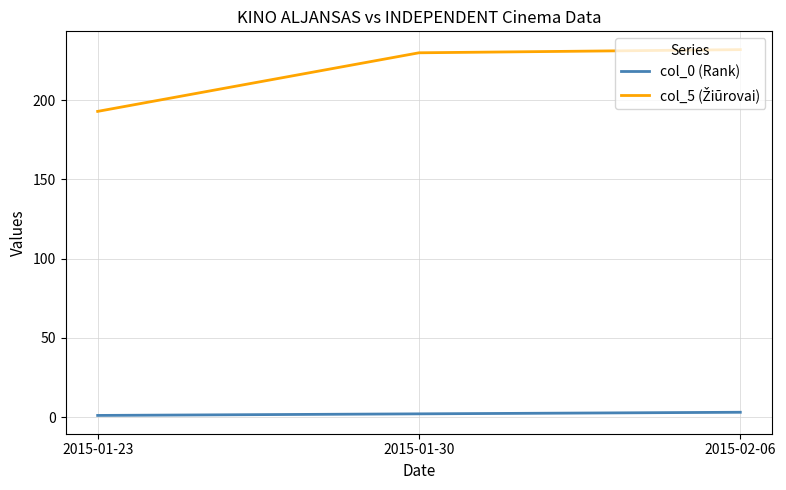

True or false: col_0 (Rank) has a value of 1 at 2015-01-23.

True